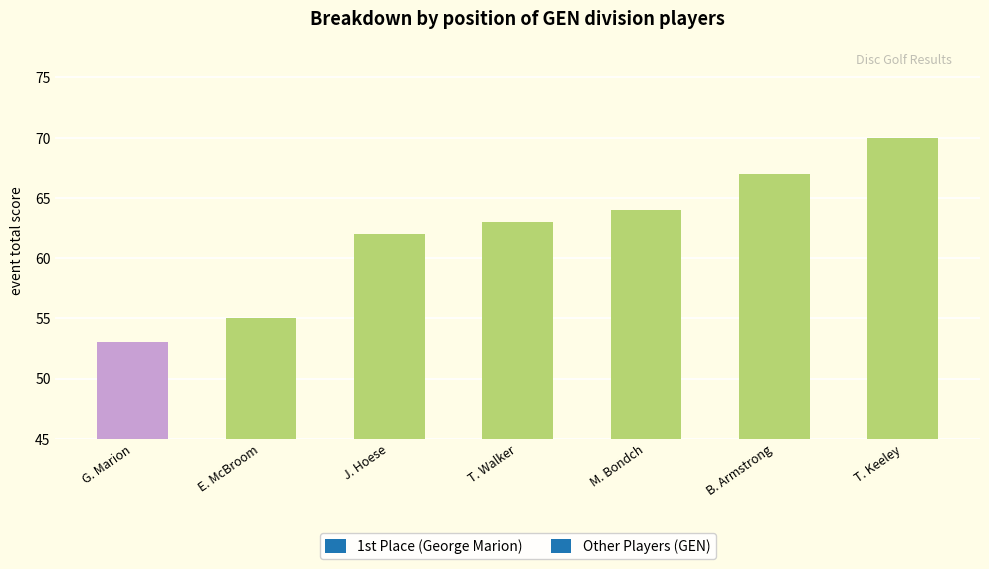

What is the label of the 4th bar from the right?

T. Walker